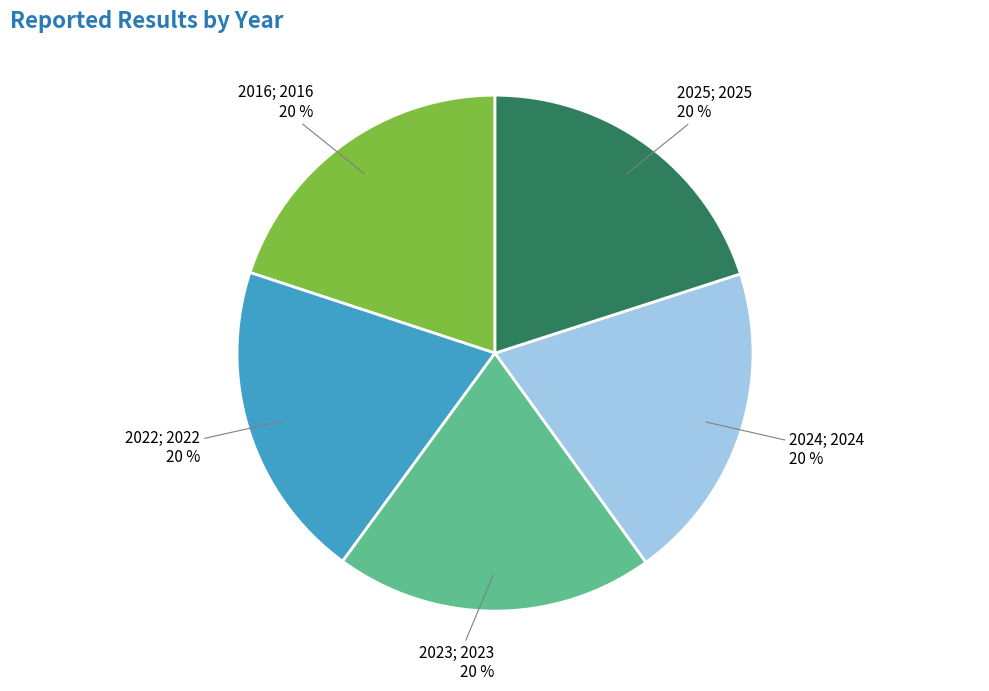

Is there a majority slice in this chart?

No